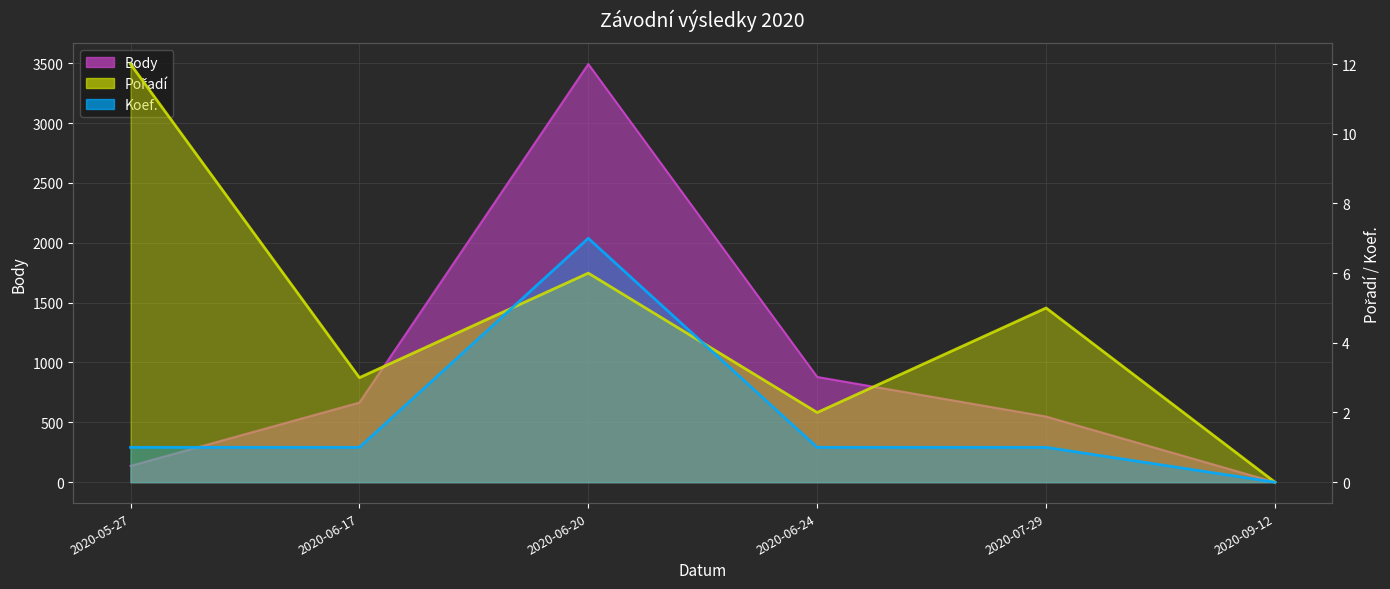

Where is Pořadí nearest to the value 6?

2020-06-20